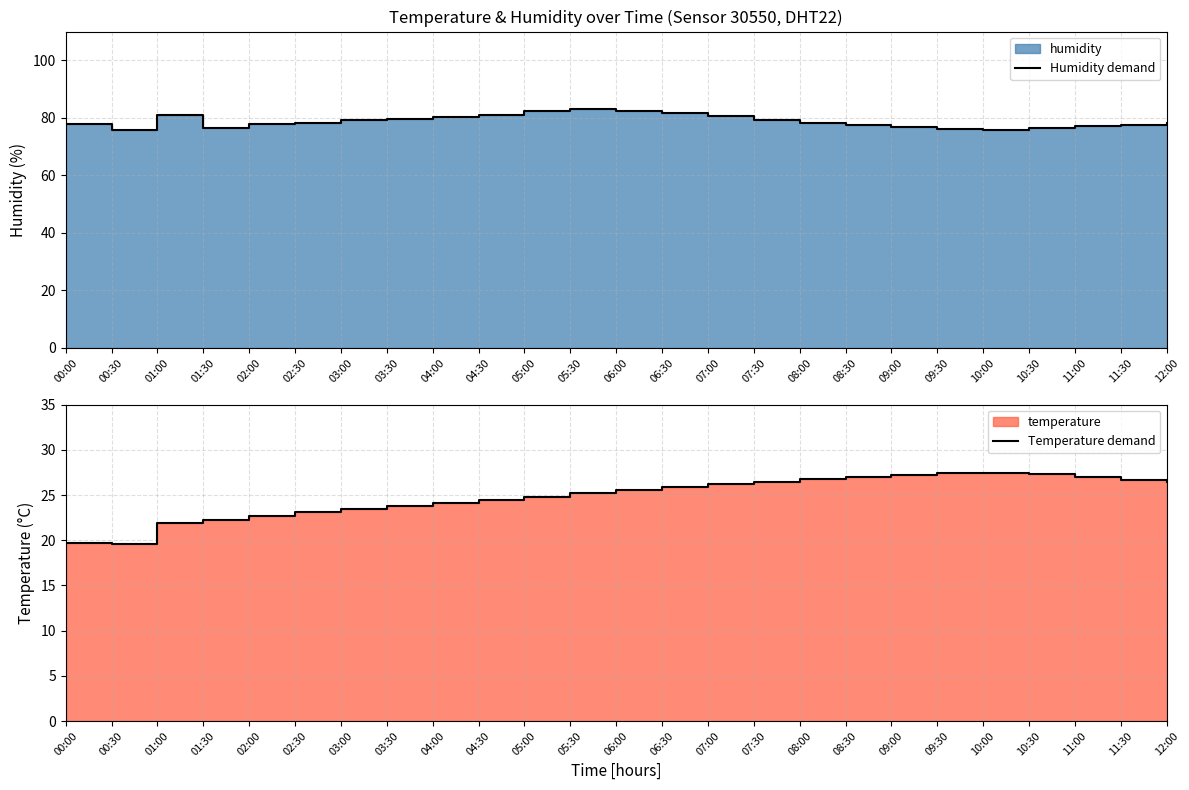

Reading left to right, list all the values displayed in this chart.

Humidity demand: 00:00=77.9	00:30=75.9	01:00=80.9	01:30=76.5	02:00=77.7	02:30=78.2	03:00=79.1	03:30=79.5	04:00=80.2	04:30=81.0	05:00=82.3	05:30=83.1	06:00=82.5	06:30=81.8	07:00=80.6	07:30=79.4	08:00=78.2	08:30=77.5	09:00=76.8	09:30=76.2	10:00=75.8	10:30=76.4	11:00=77.0	11:30=77.6	12:00=78.1
Temperature demand: 00:00=19.7	00:30=19.6	01:00=21.9	01:30=22.3	02:00=22.7	02:30=23.1	03:00=23.5	03:30=23.8	04:00=24.1	04:30=24.5	05:00=24.8	05:30=25.2	06:00=25.6	06:30=25.9	07:00=26.2	07:30=26.5	08:00=26.8	08:30=27.0	09:00=27.2	09:30=27.4	10:00=27.5	10:30=27.3	11:00=27.0	11:30=26.7	12:00=26.4